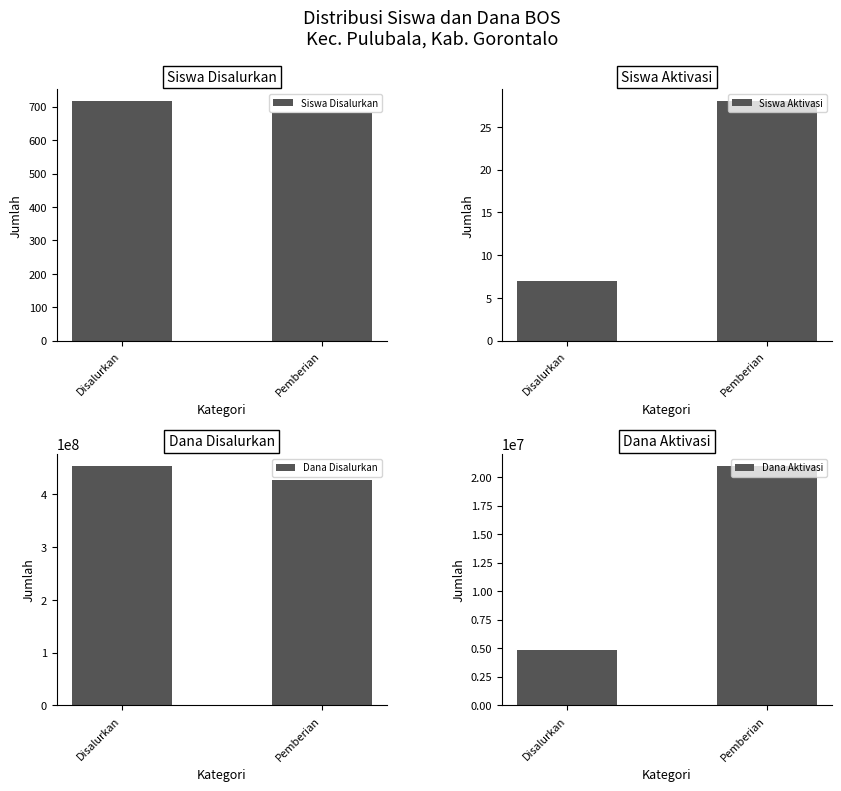

Is the value of Siswa Disalurkan at Disalurkan greater than the value of Dana Aktivasi at Disalurkan?

No